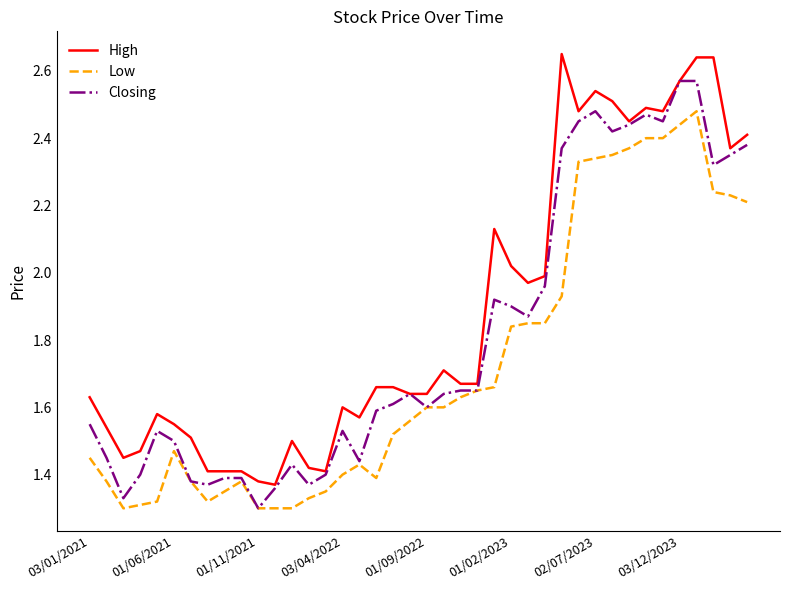

List the series in order of their peak value, highest first.

High, Closing, Low